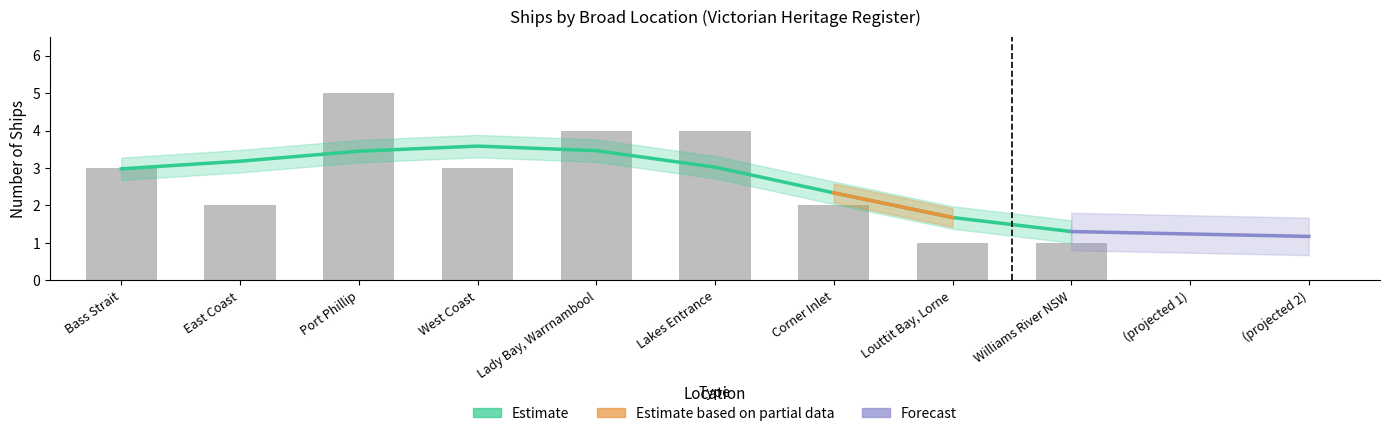

What is the sum of all values?

25